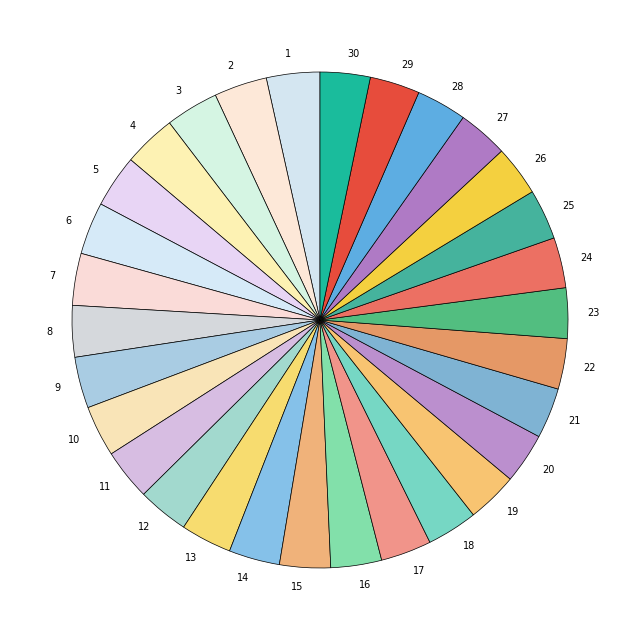

The 2 slice represents 18% of the pie. True or false?

False